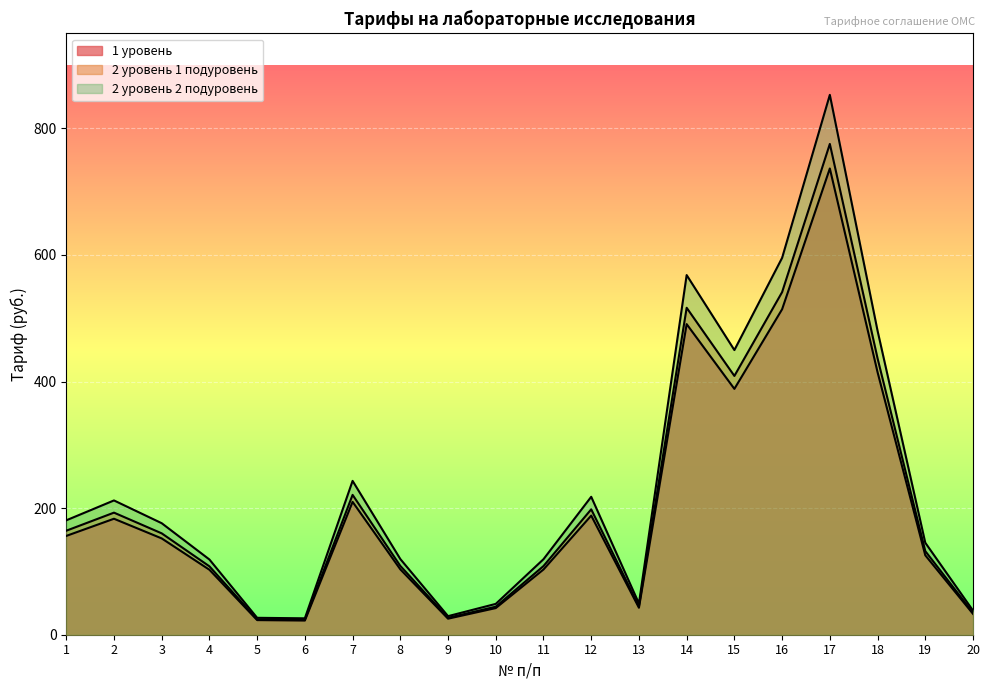

What is the sum of the 2 уровень 2 подуровень values at 18 and 10?

529.1